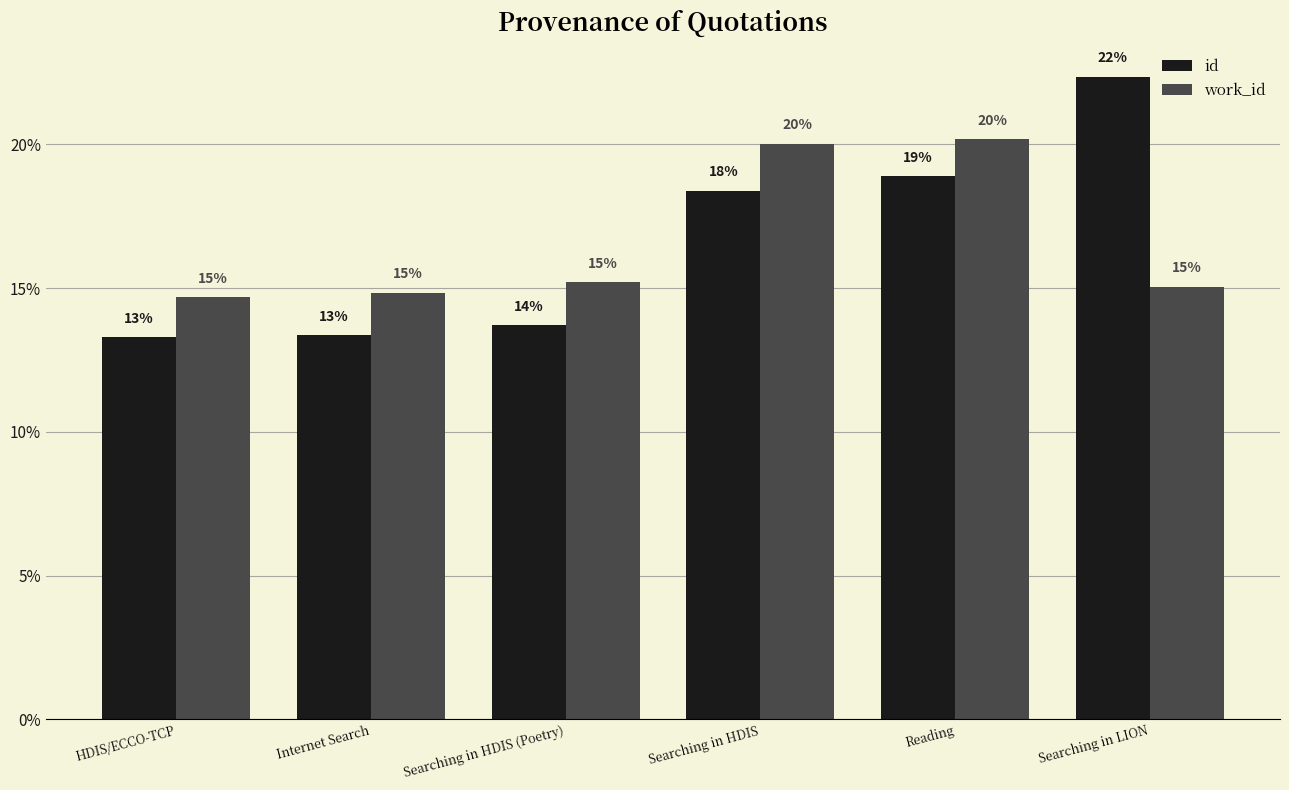

Which series has the widest spread of values?

id